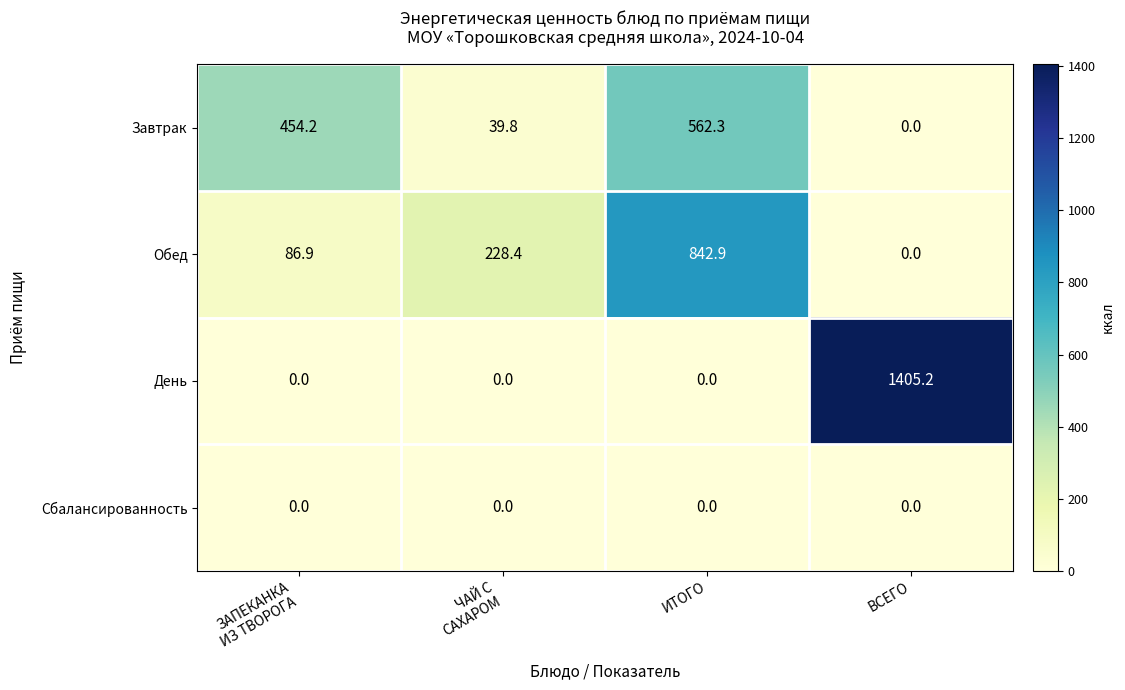

What is the average value of the Завтрак series?

264.1